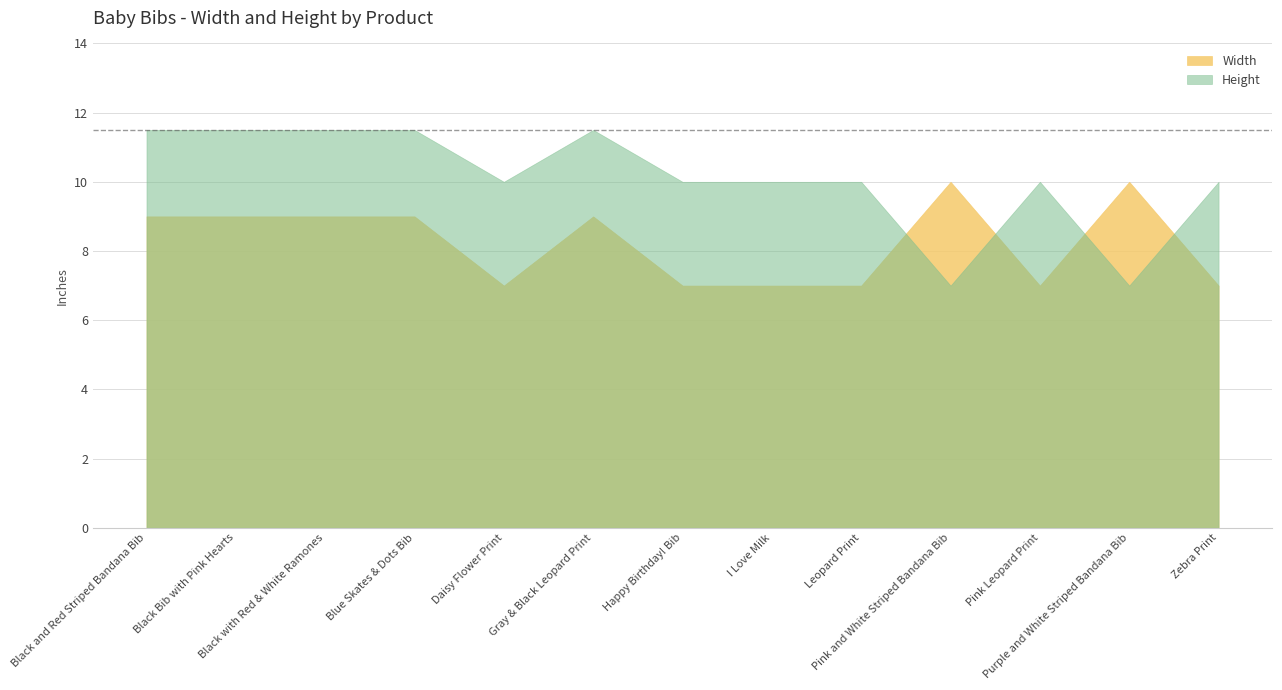

What is the label of the 1st point from the left?

Black and Red Striped Bandana Bib